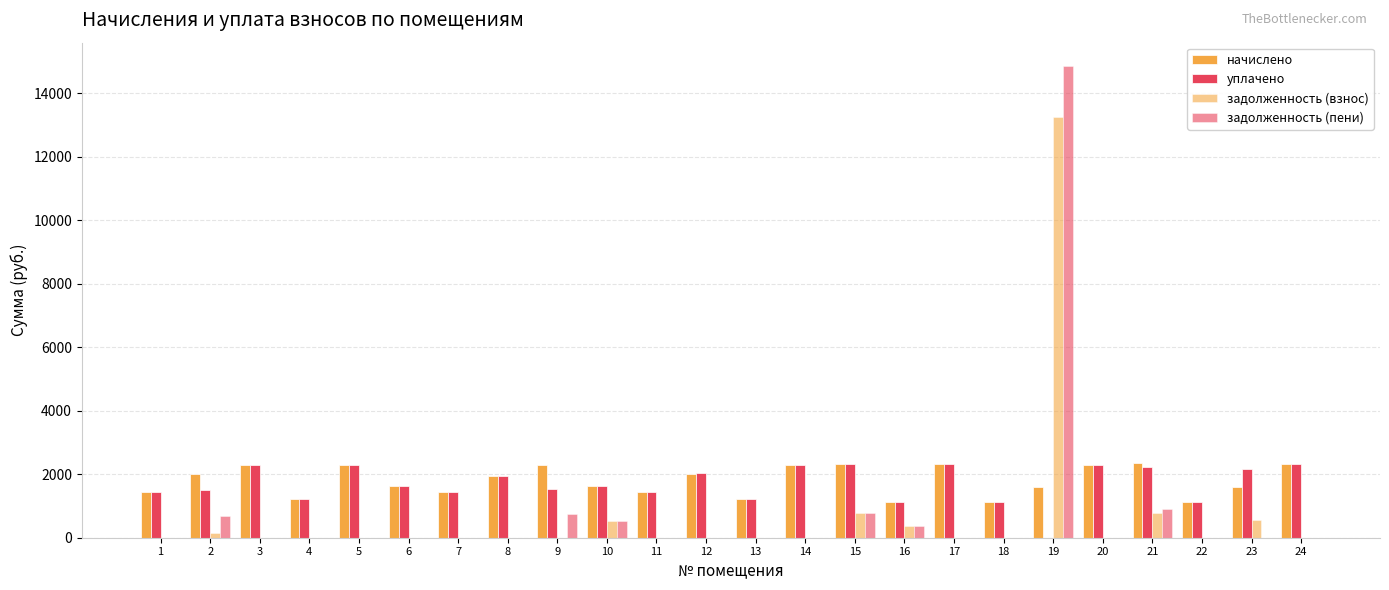

Reading left to right, transcribe all the data shown in this chart.

начислено: 1=1441.6	2=2009.4	3=2285.9	4=1227.8	5=2285.9	6=1626.0	7=1441.6	8=1935.7	9=2285.9	10=1626.0	11=1434.2	12=2009.4	13=1213.0	14=2297.0	15=2333.9	16=1124.5	17=2333.9	18=1124.5	19=1603.9	20=2297.0	21=2363.4	22=1124.5	23=1603.9	24=2330.2
уплачено: 1=1441.6	2=1490.3	3=2285.9	4=1227.8	5=2285.9	6=1626.0	7=1441.6	8=1935.7	9=1524.0	10=1626.0	11=1434.2	12=2033.2	13=1213.0	14=2297.0	15=2333.9	16=1124.5	17=2333.9	18=1124.5	19=0.0	20=2297.0	21=2234.1	22=1126.7	23=2152.1	24=2330.2
задолженность (взнос): 1=0.0	2=150.7	3=0.0	4=0.0	5=0.0	6=0.0	7=0.0	8=0.0	9=0.0	10=542.0	11=0.0	12=0.0	13=0.0	14=0.0	15=778.0	16=374.9	17=0.0	18=0.0	19=13253.4	20=0.0	21=787.8	22=0.0	23=548.3	24=0.0
задолженность (пени): 1=0.0	2=669.8	3=0.0	4=0.0	5=0.0	6=0.0	7=0.0	8=0.0	9=762.0	10=542.0	11=0.0	12=0.0	13=0.0	14=0.0	15=778.0	16=374.9	17=0.0	18=0.0	19=14857.3	20=0.0	21=917.0	22=0.0	23=0.0	24=0.0